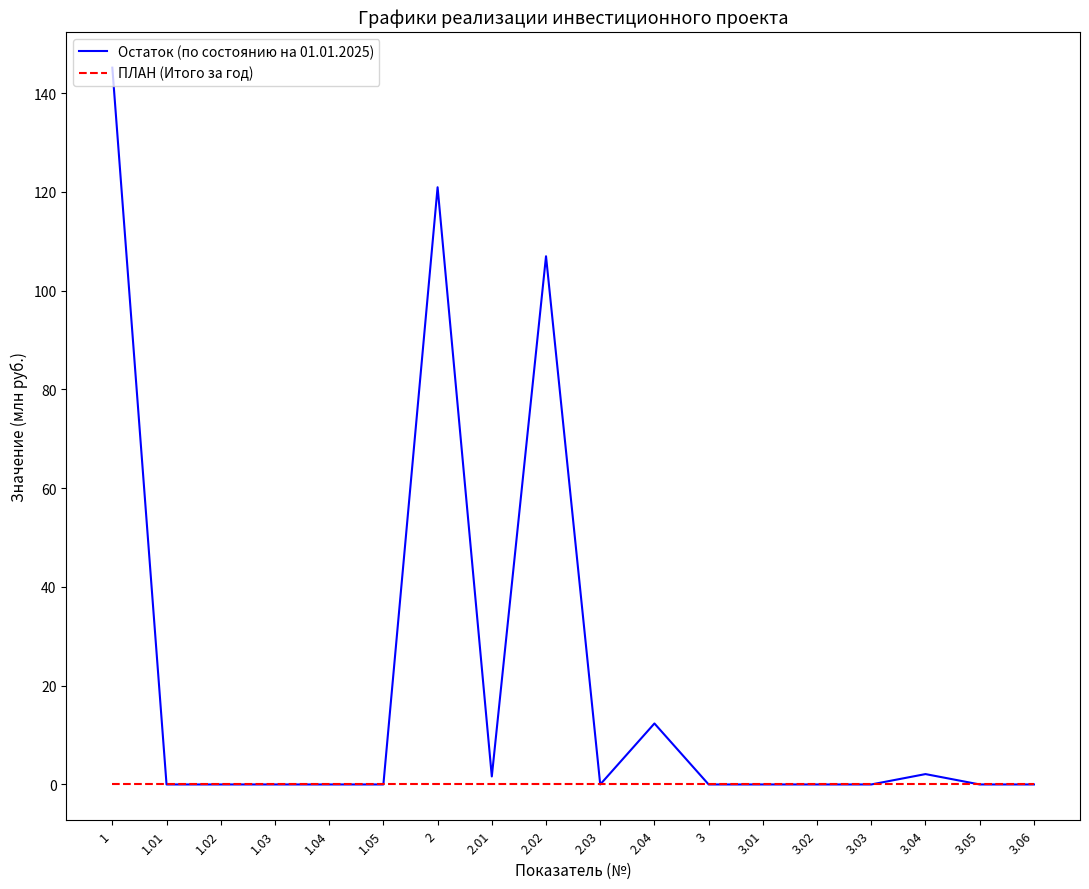

Is the value of ПЛАН (Итого за год) at 1.02 greater than the value of Остаток (по состоянию на 01.01.2025) at 2?

No